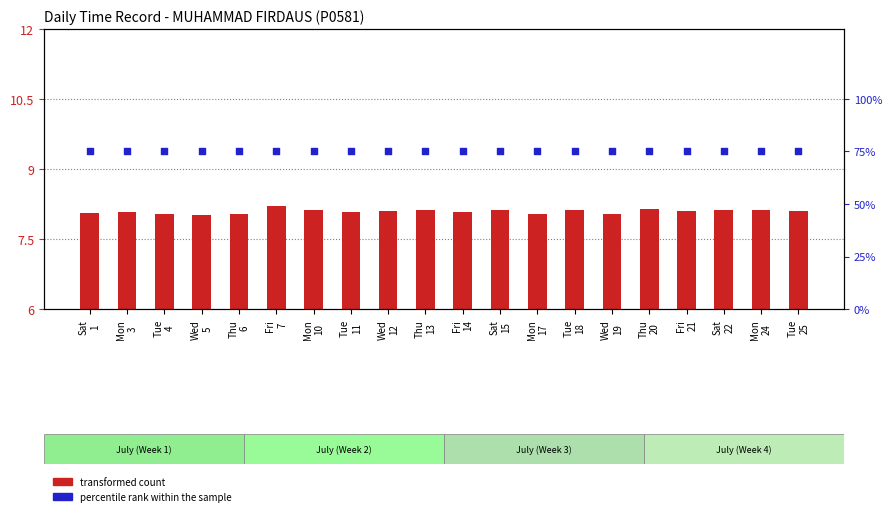

Is the value of transformed count at Mon
24 greater than the value of percentile rank within the sample at Wed
5?

No